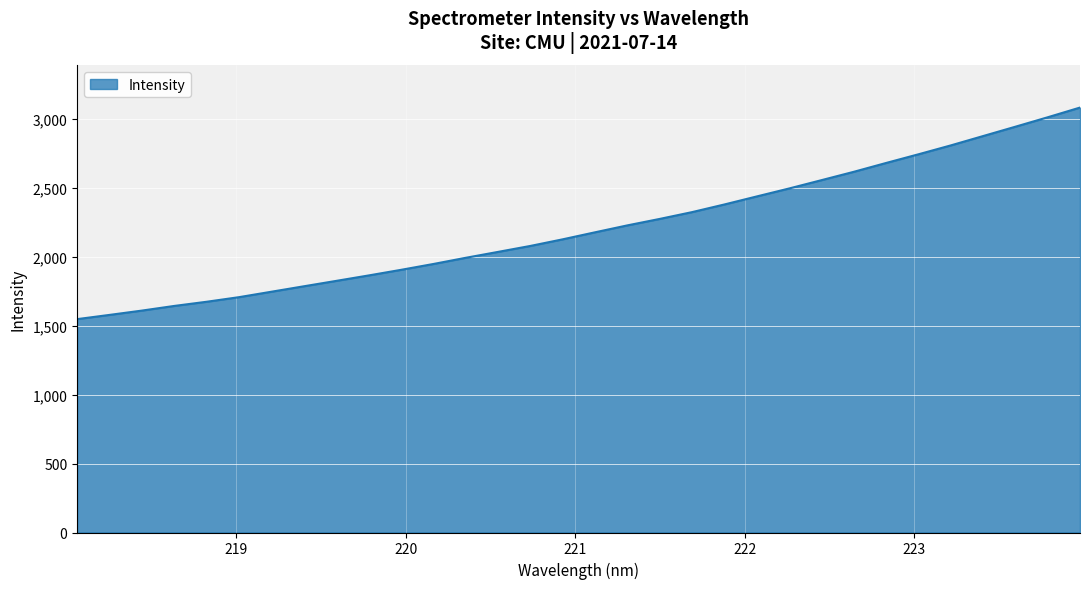

Does the chart display data point markers on the line(s)?

No